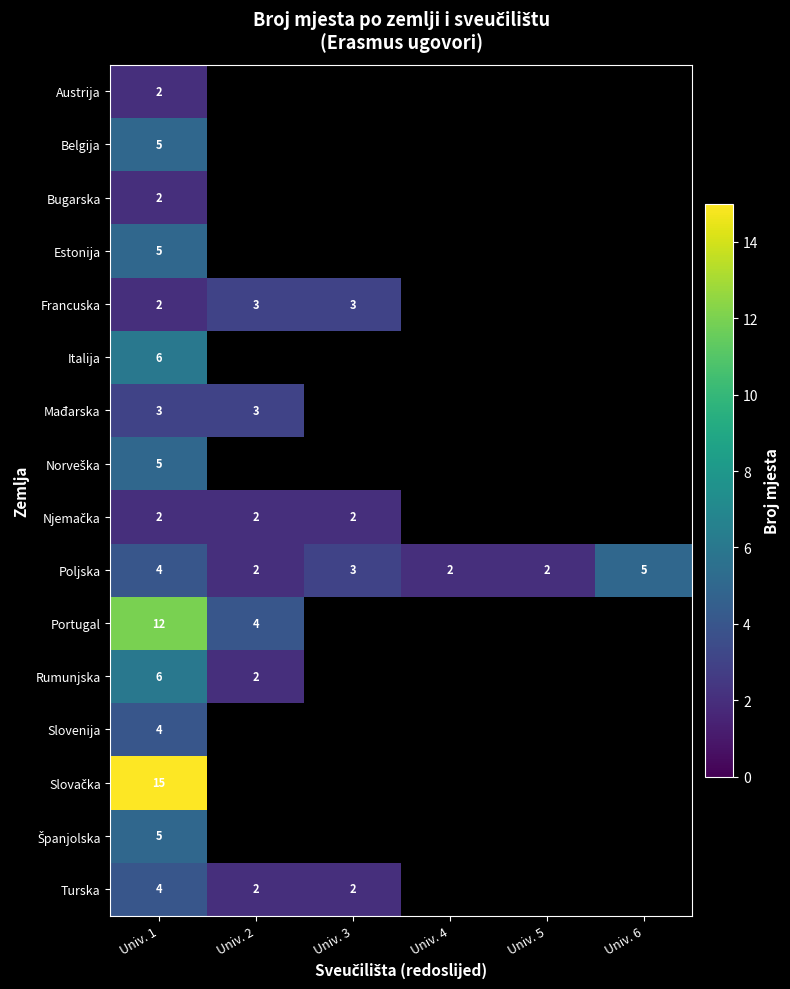

The Turska series shows 4 at Univ. 1. True or false?

True